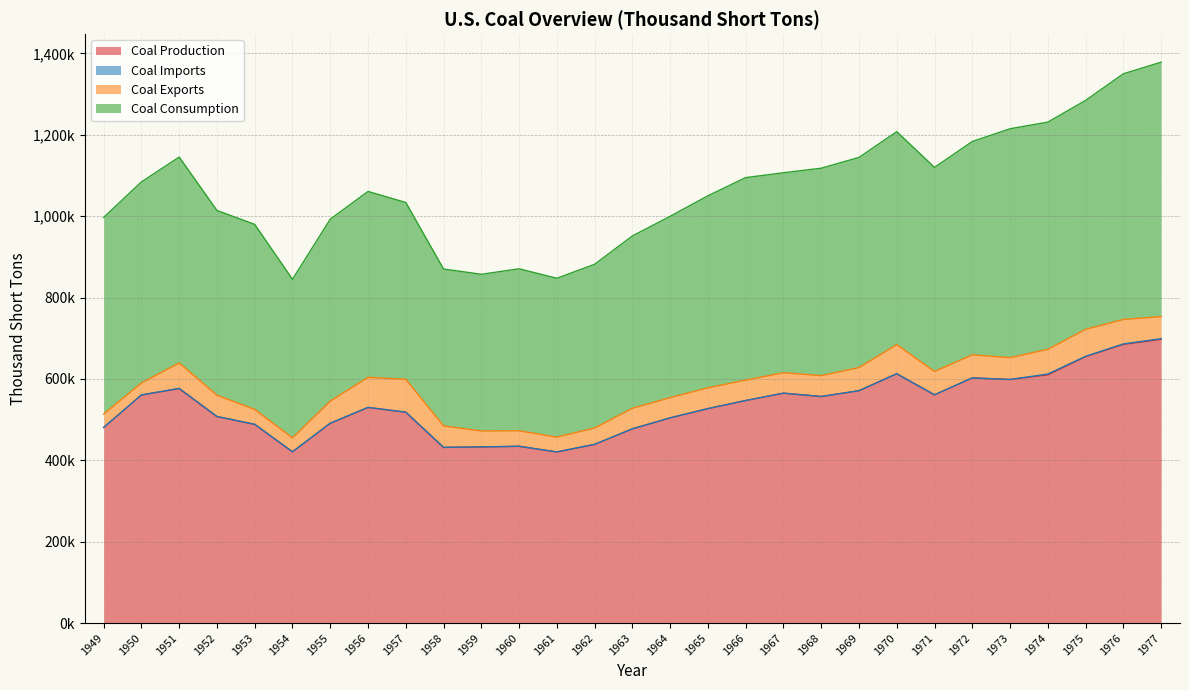

The value of Coal Consumption at 1954 is 1114966. True or false?

False